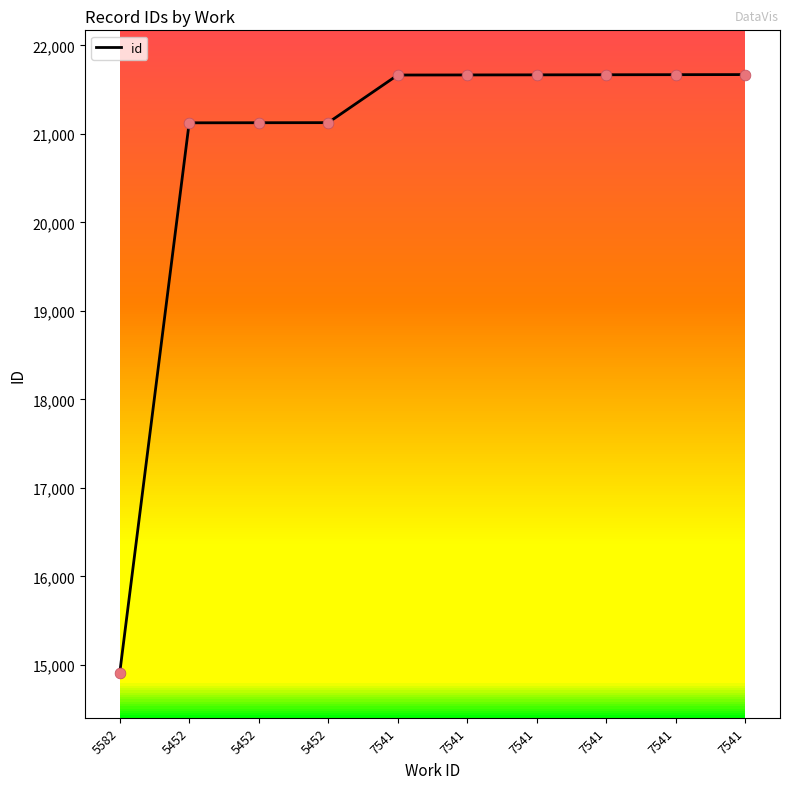

Approximately how many times larger is the value at 5452 compared to 5452?

1.0